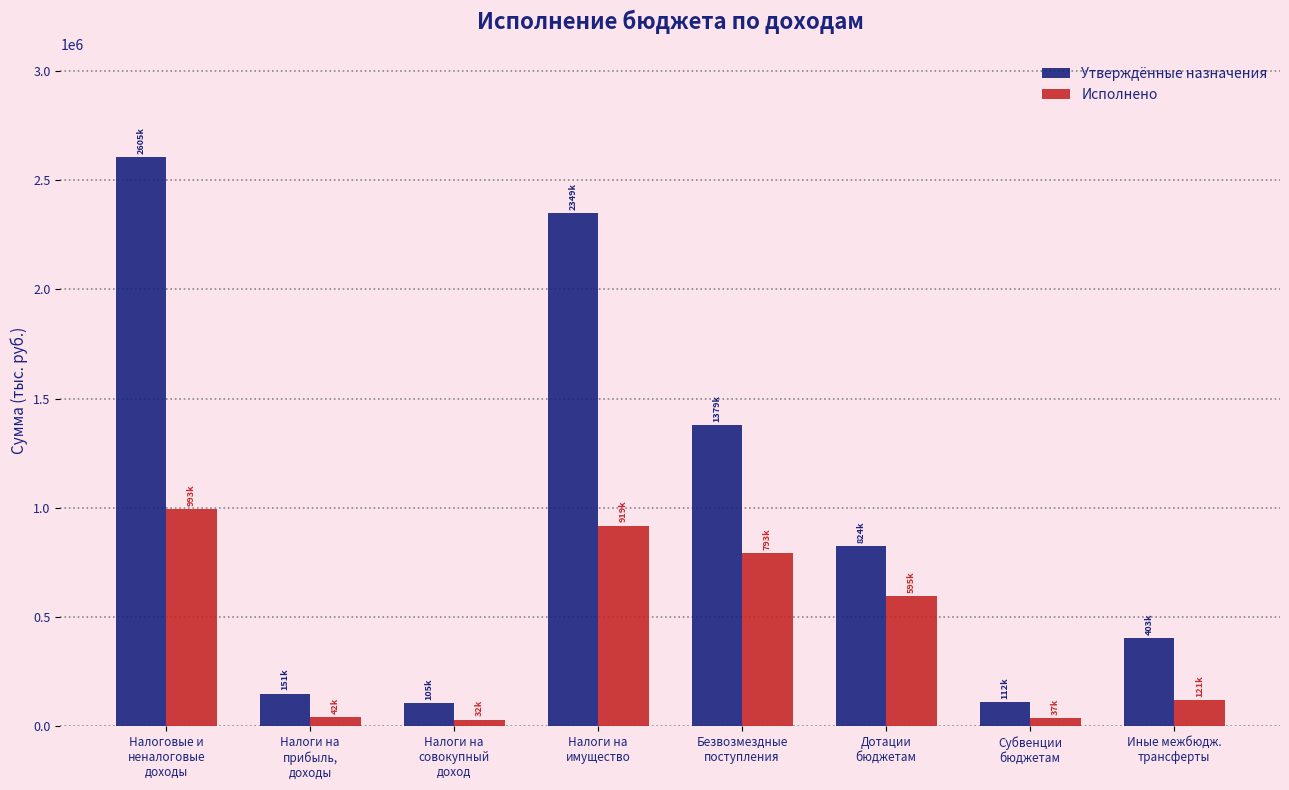

What is the approximate value of Исполнено at Иные межбюдж.
трансферты?

120864.0